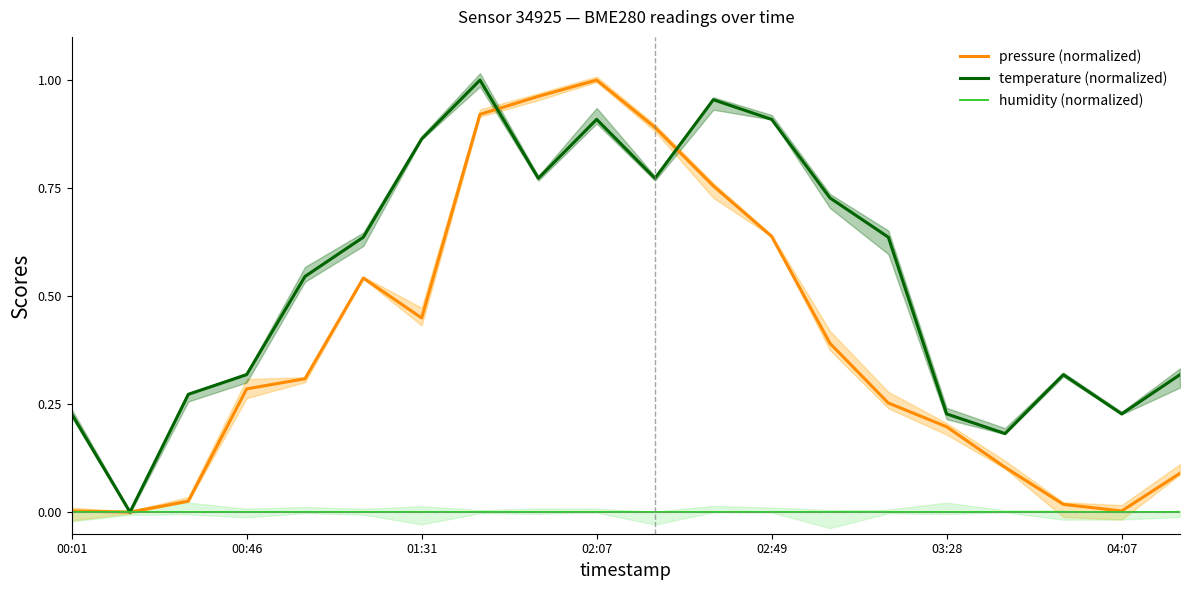

What is the spread (max minus min) of values at 02:49?

0.9